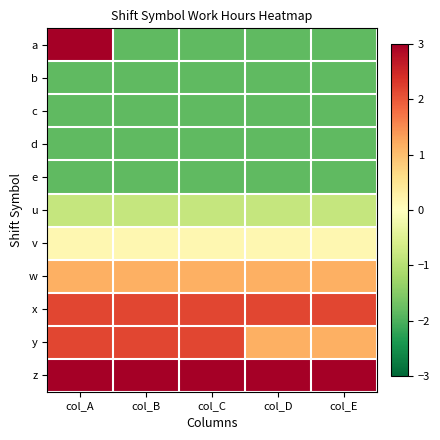

Rank the series by their maximum value, from lowest to highest.

b, c, d, e, u, v, w, x, y, z, a